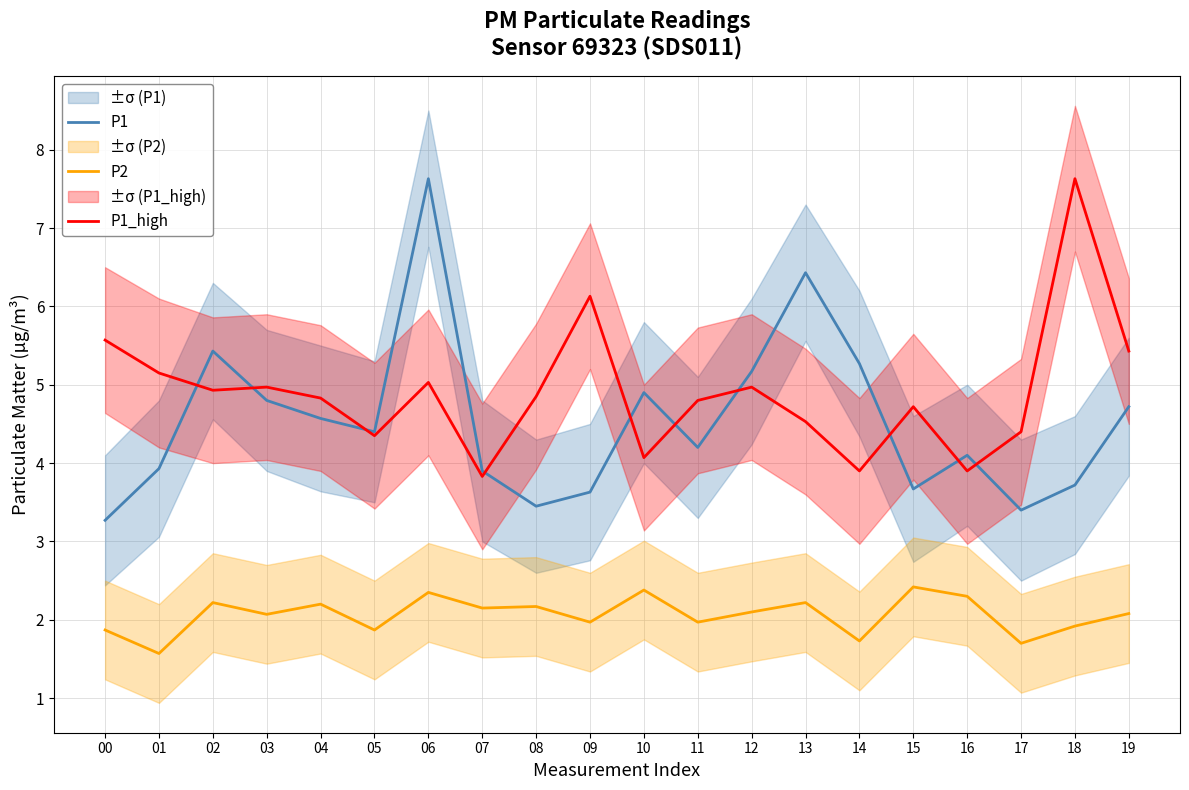

True or false: P1 and P2 cross at least once.

False